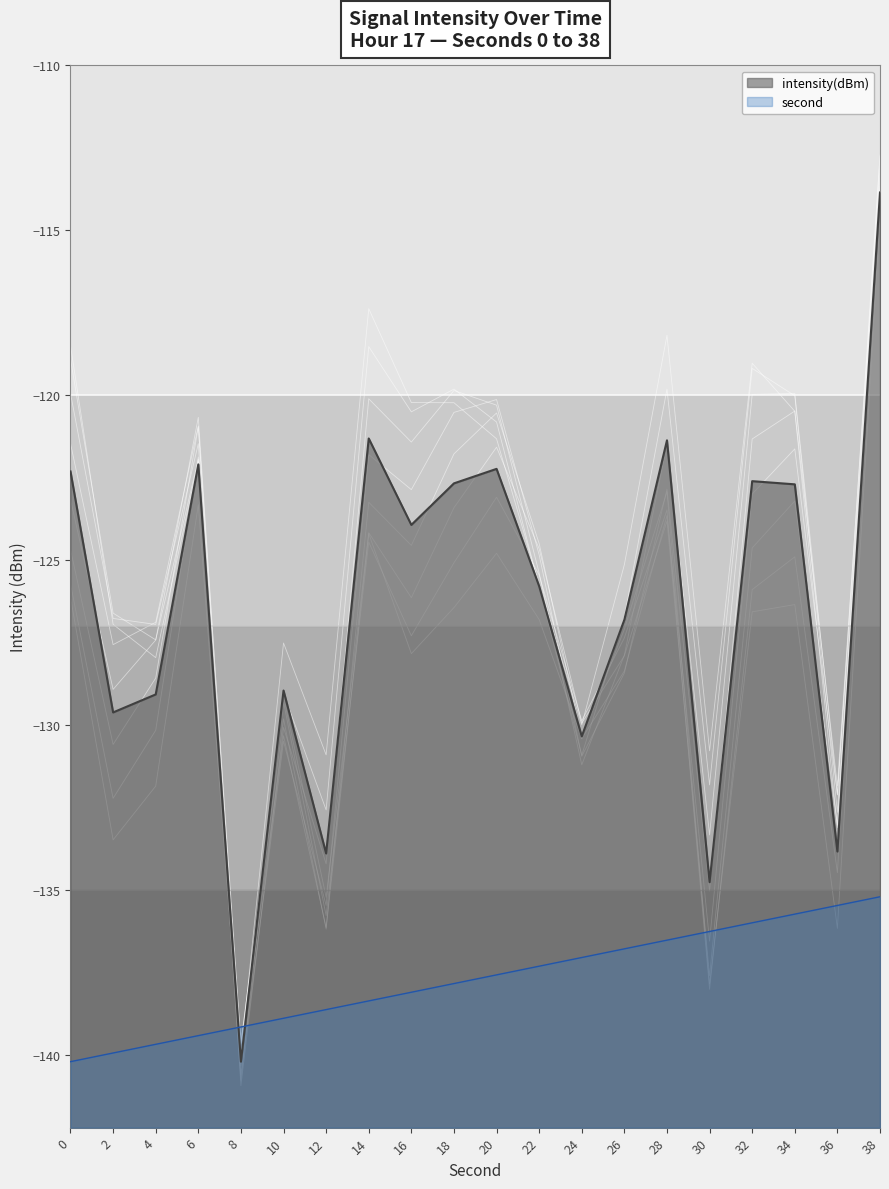

What is the approximate value of intensity(dBm) at 28?

-121.4